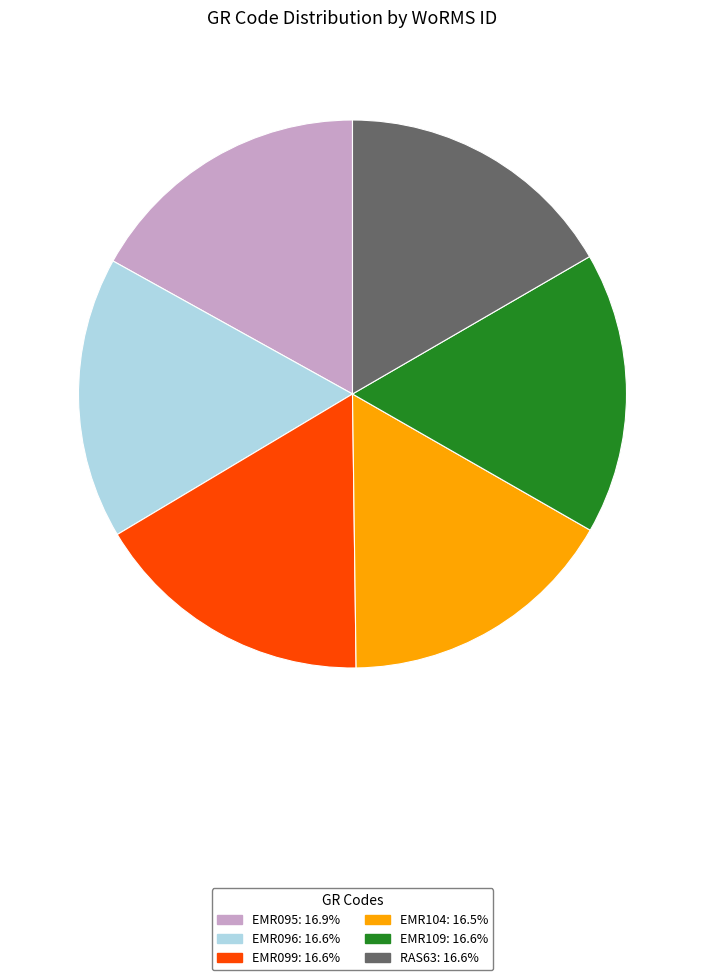

Is it true that RAS63 is 17% of the pie?

True